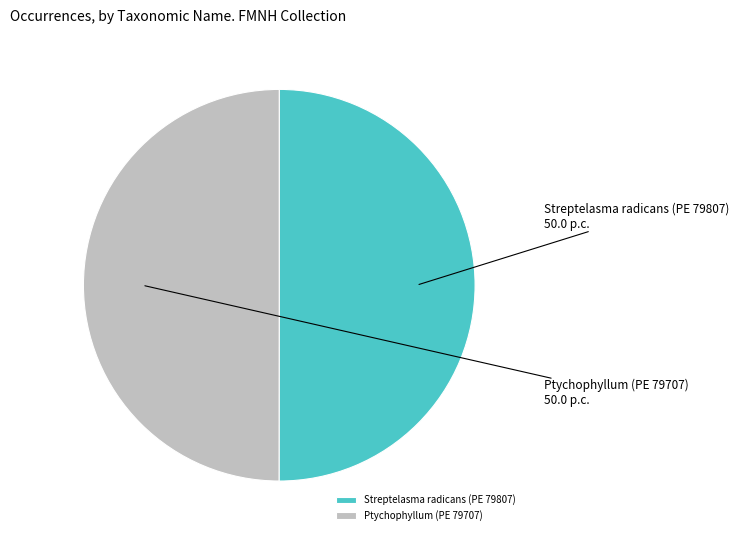

The Streptelasma radicans (PE 79807) slice represents 50% of the pie. True or false?

True